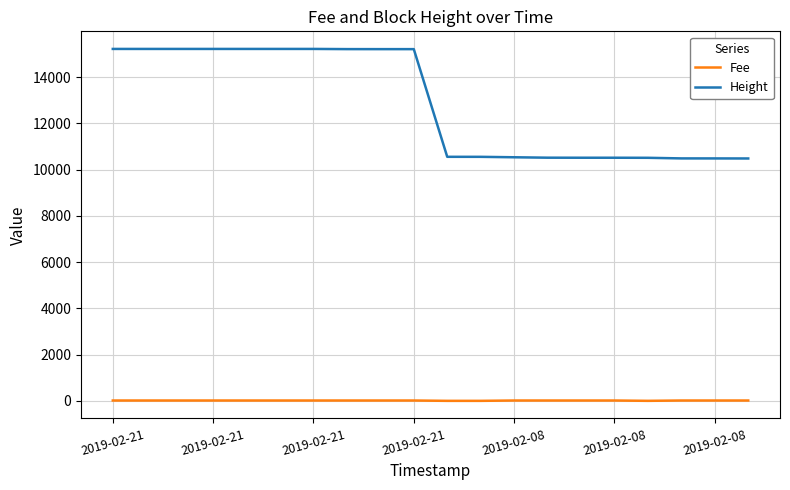

List the series in order of their overall mean, highest first.

Height, Fee